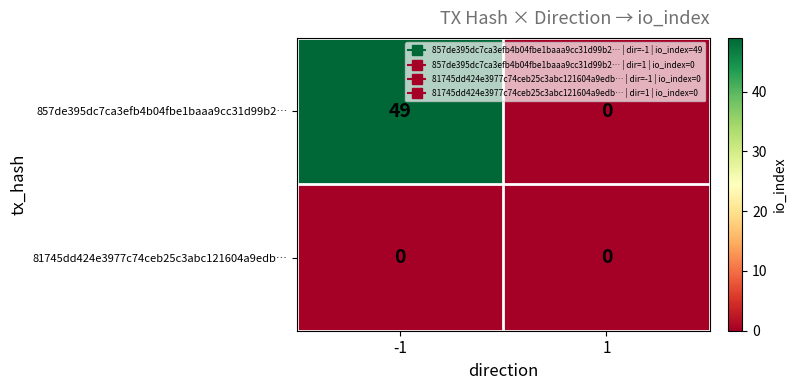

What is the sum of all 857de395dc7ca3efb4b04fbe1baaa9cc31d99b2… values?

49